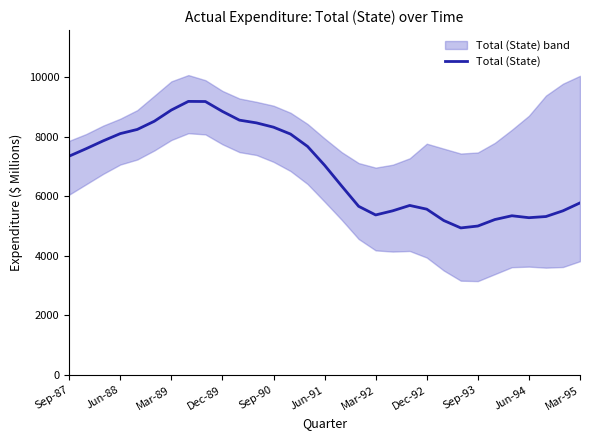

What is the difference between the maximum and second lowest values?

4182